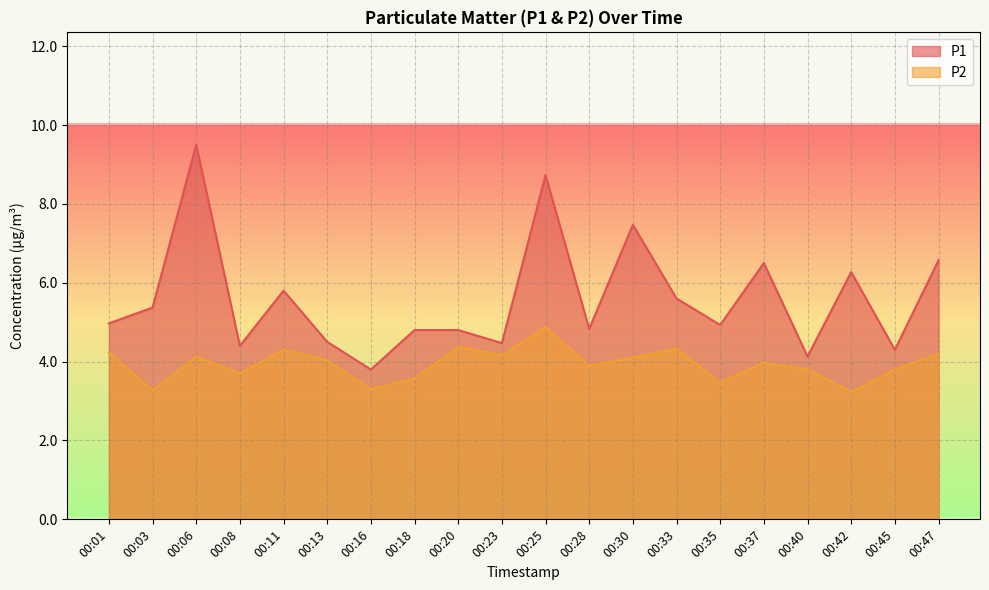

How many lines are shown in the chart?

2